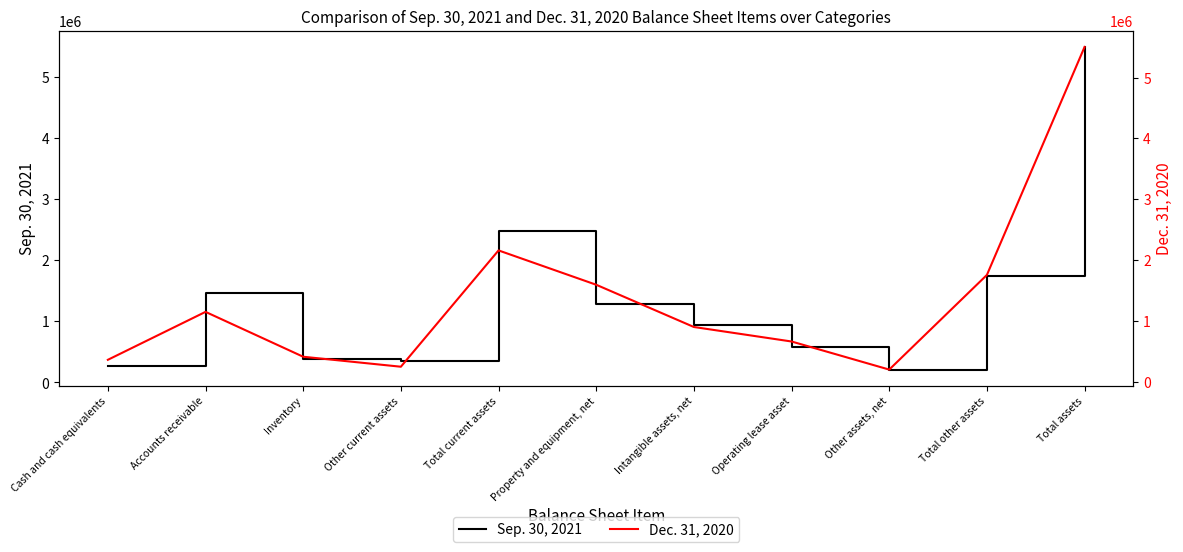

What is the difference between the second highest and second lowest values in the Dec. 31, 2020 series?

1912886